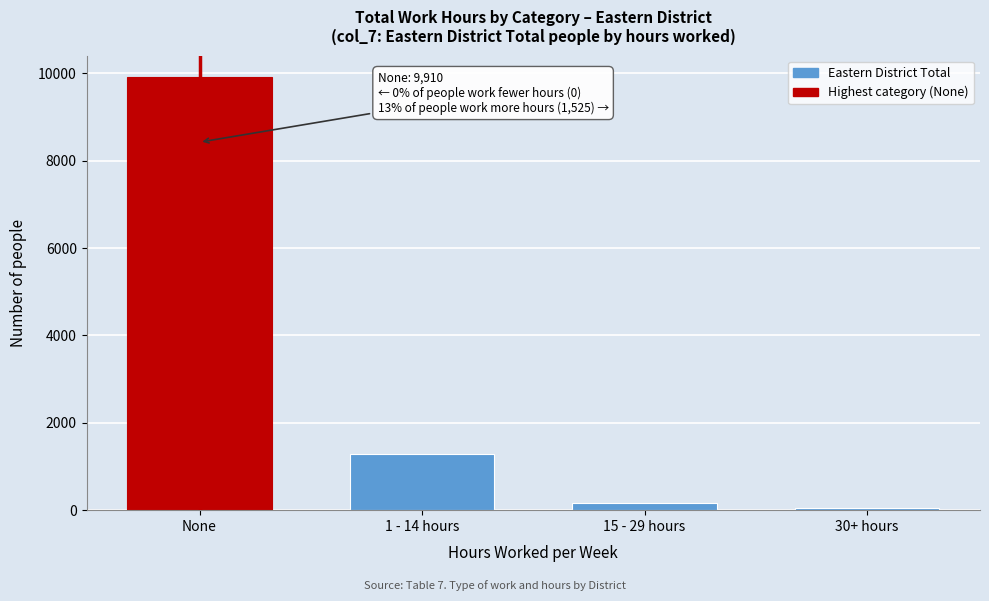

Reading left to right, extract all data points from this chart.

None=9910	1 - 14 hours=1290	15 - 29 hours=175	30+ hours=60